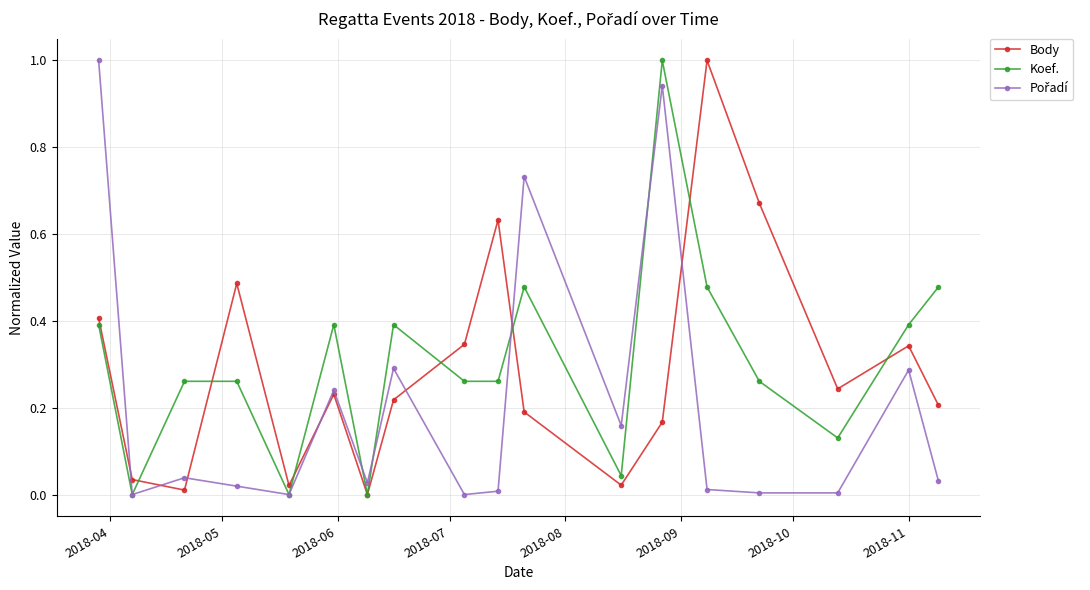

Count the number of data series in this chart.

3